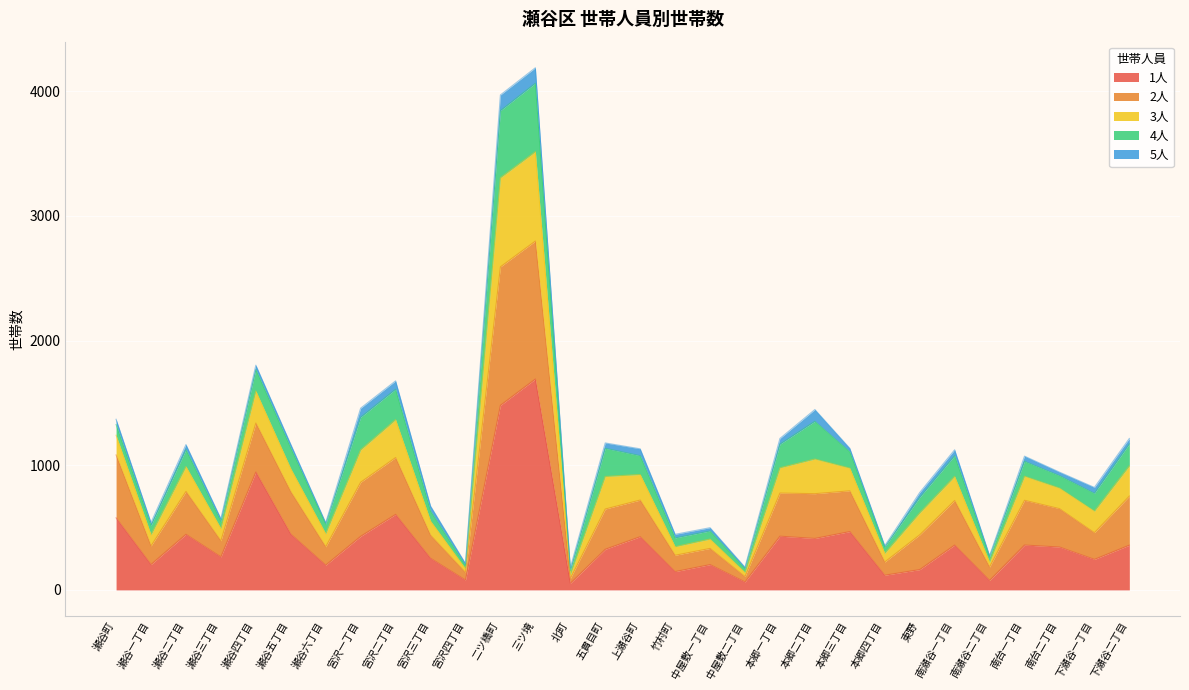

What is the difference between the maximum and second lowest values in the 1人 series?

1628